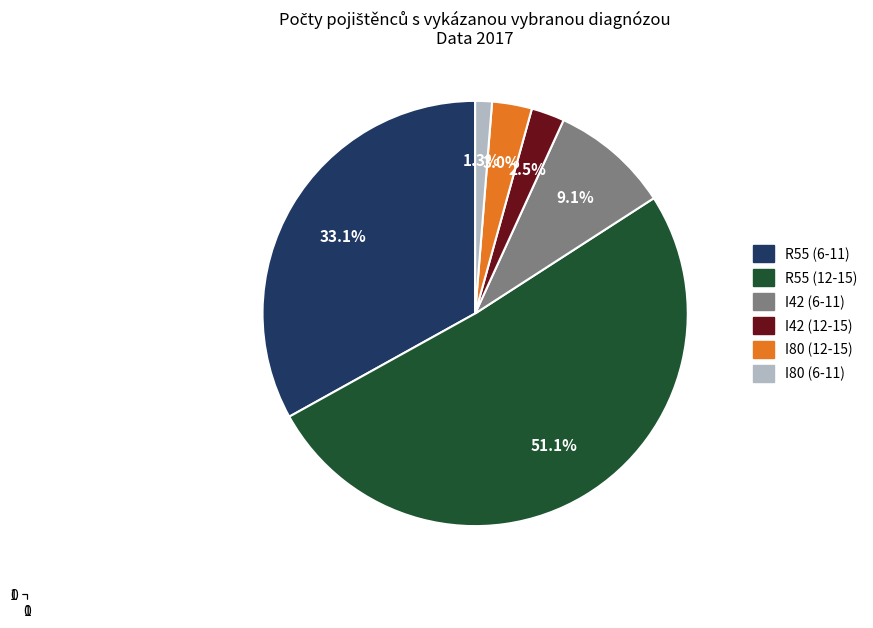

True or false: R55 (6-11) accounts for 22% of the total.

False